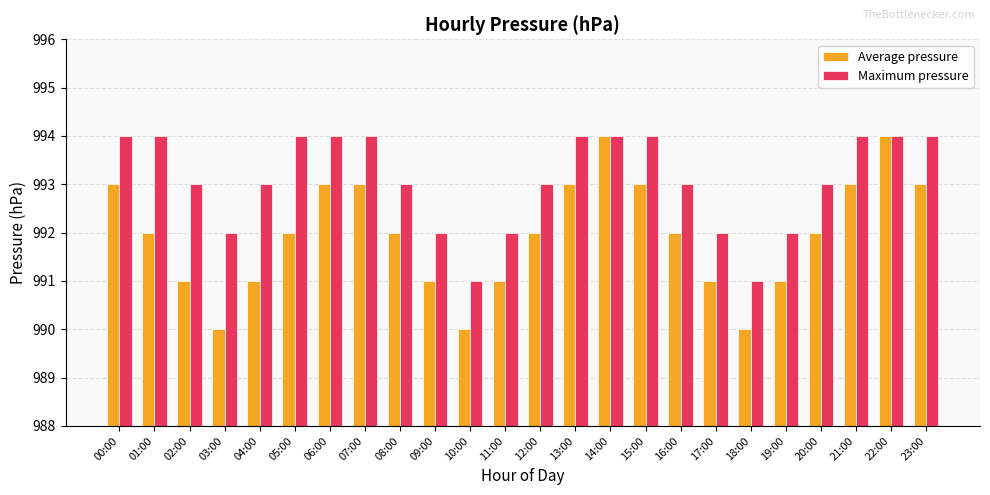

What is the difference between the Maximum pressure values at 08:00 and 13:00?

1